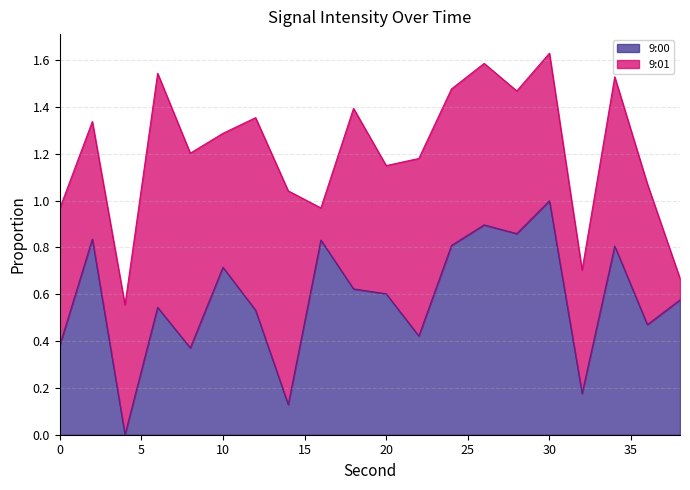

List the labels in order of value, smallest first.

4, 14, 32, 8, 0, 22, 36, 12, 6, 38, 20, 18, 10, 34, 24, 16, 2, 28, 26, 30